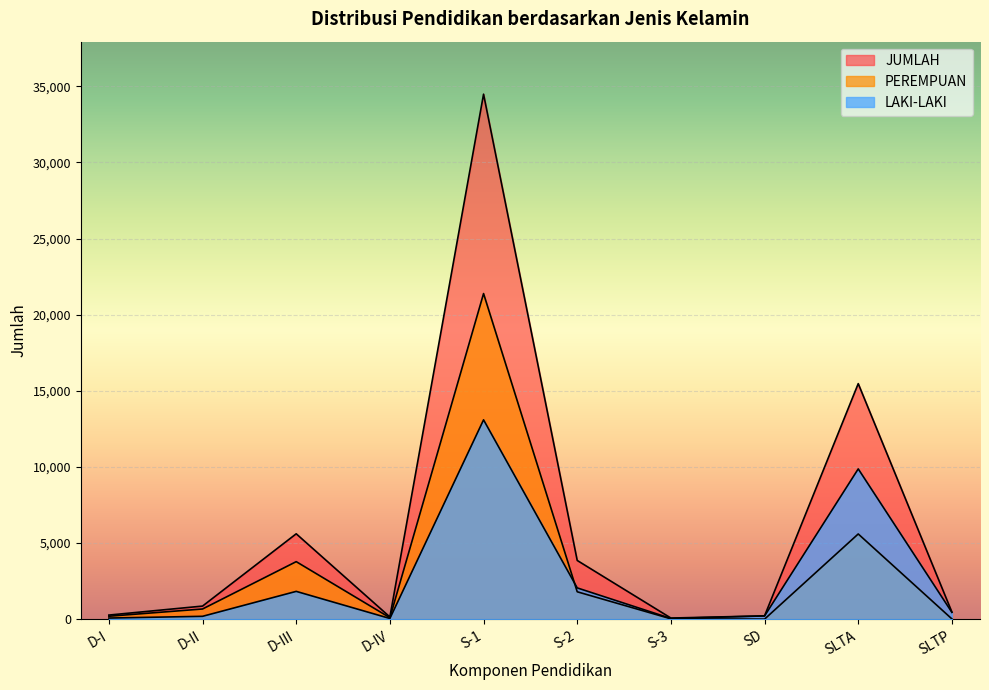

Does the chart display data point markers on the line(s)?

No